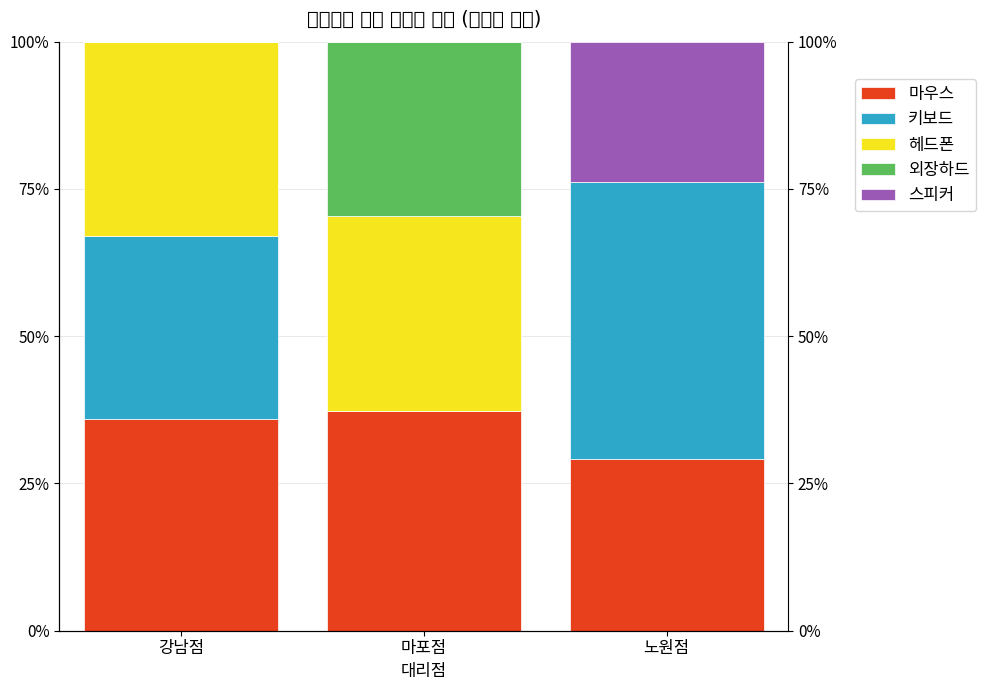

Which category has the lowest value in the 마우스 series?

노원점